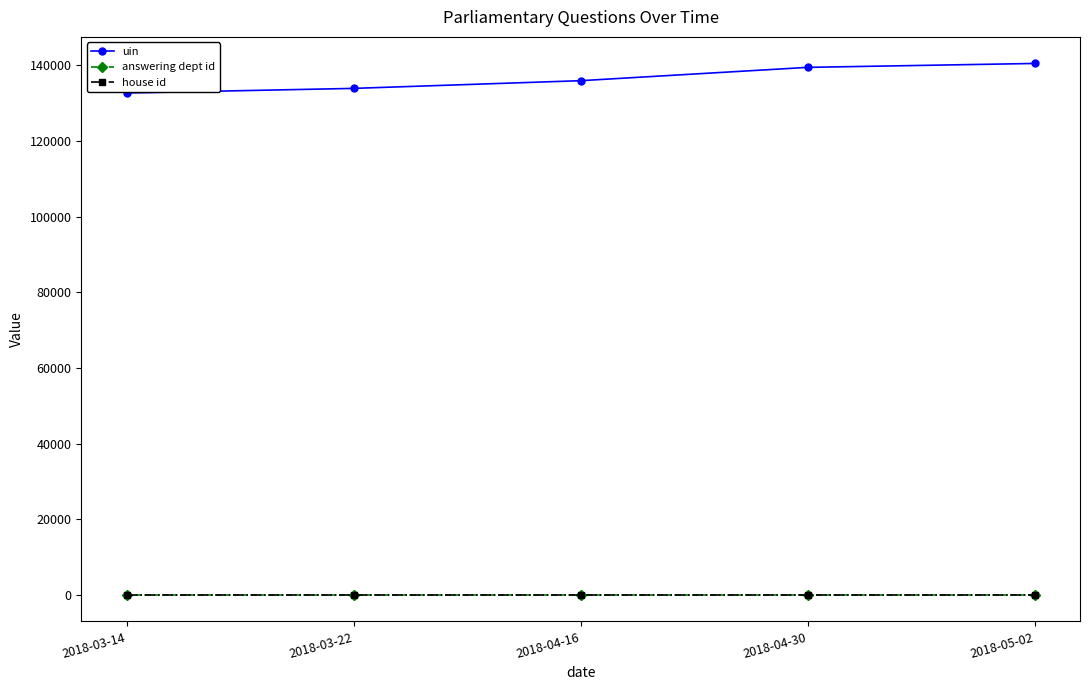

What is the value of the uin point at the 2nd from the left?

133945